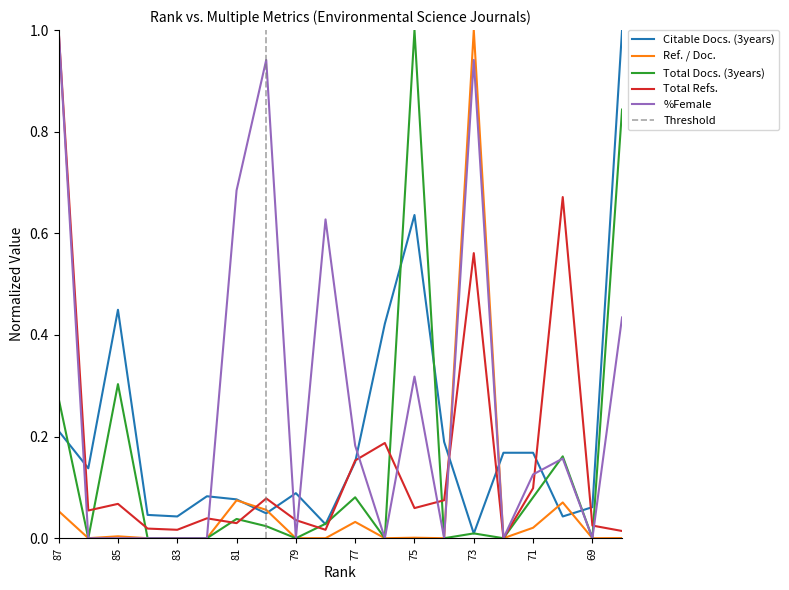

How many lines are shown in the chart?

5